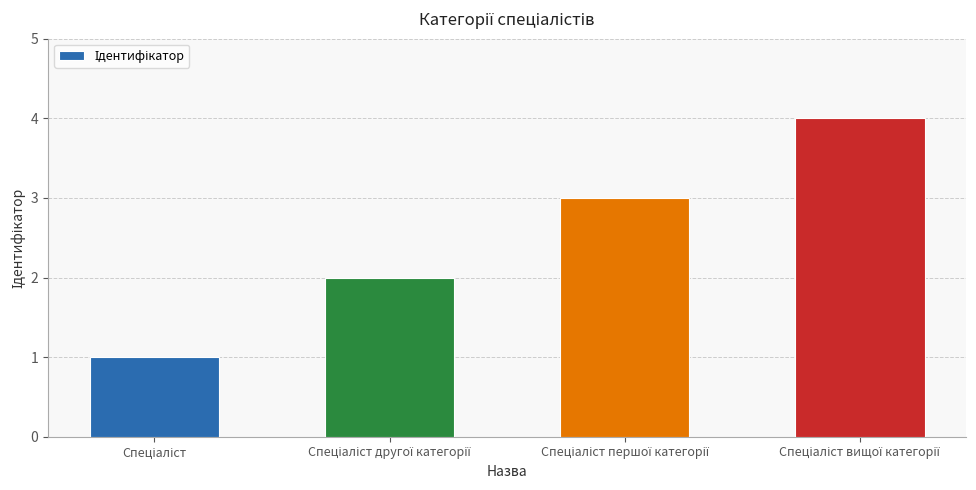

What is the difference between the maximum and minimum values?

3